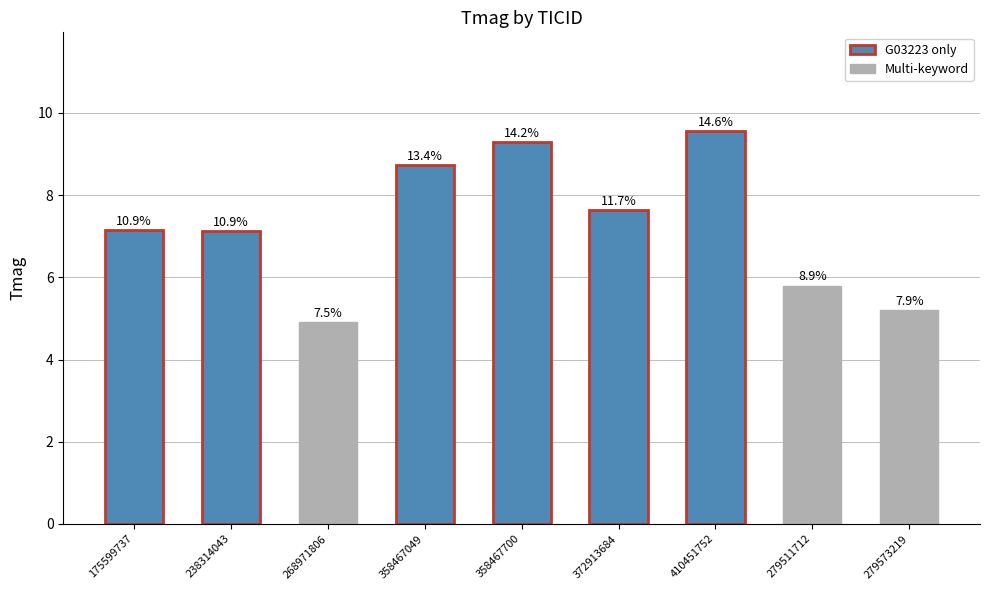

Reading left to right, list all the values displayed in this chart.

7.1	7.1	4.9	8.7	9.3	7.6	9.6	5.8	5.2